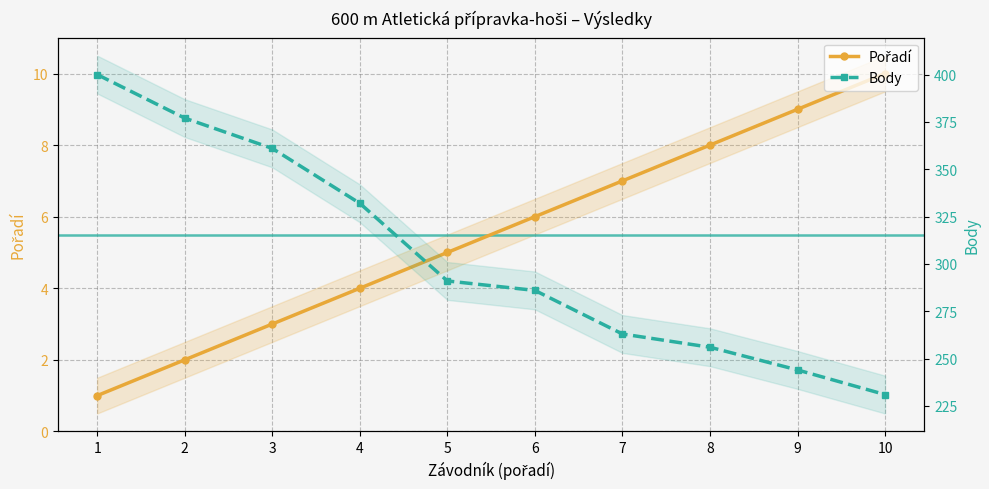

How many lines are shown in the chart?

2